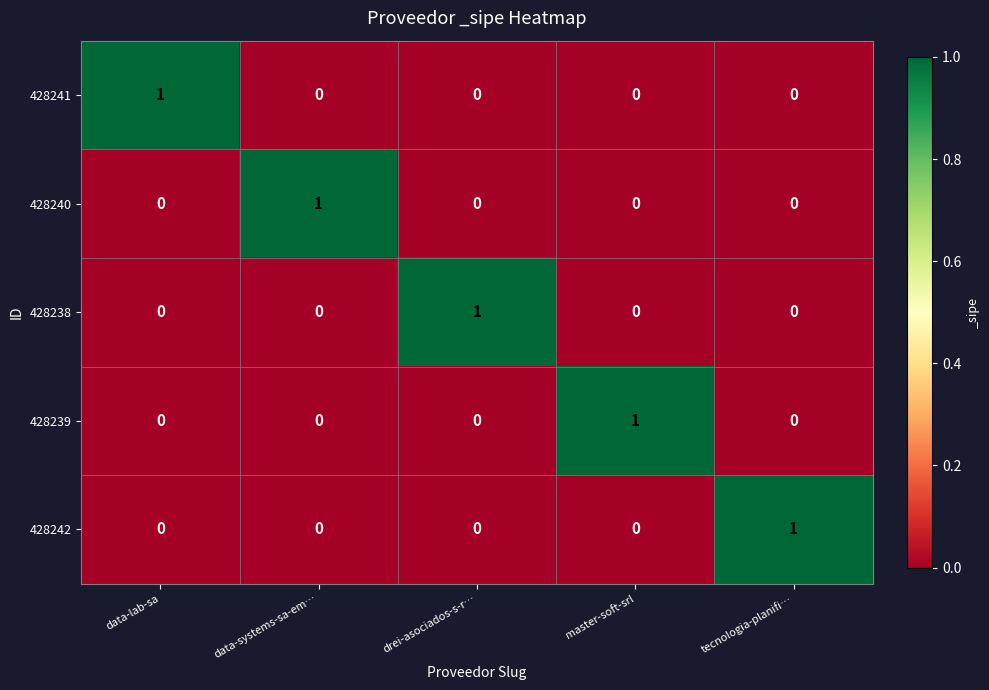

Is it true that 428239 equals 1 at data-lab-sa?

False